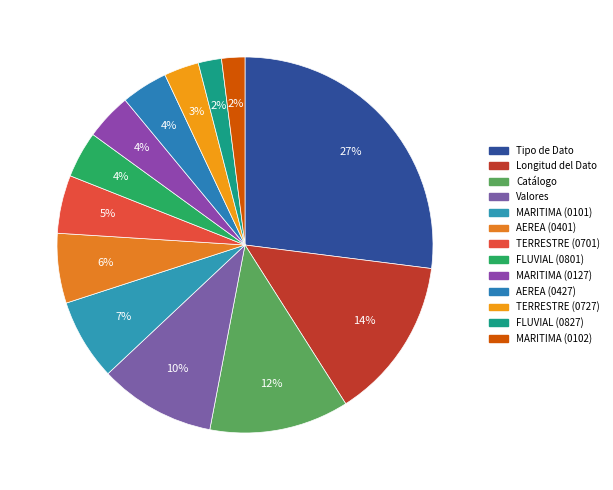

What is the change in value from AEREA (0401) to TERRESTRE (0727)?

-3